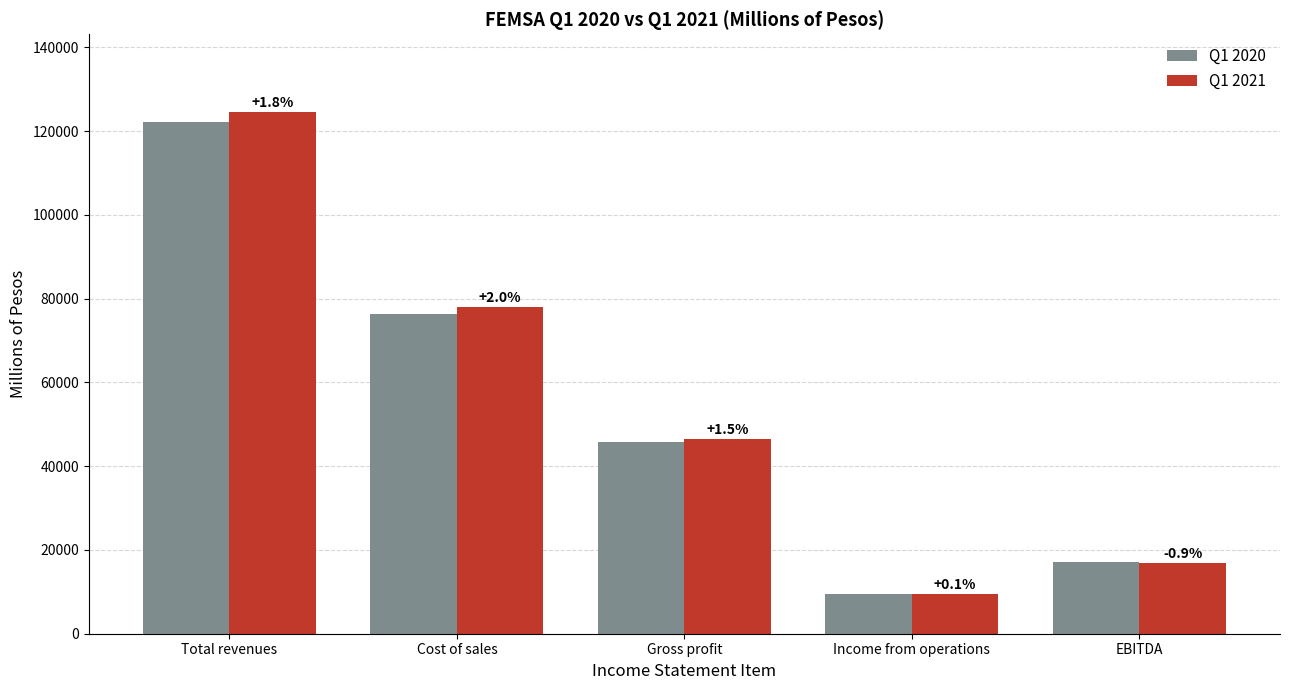

Are the bars grouped side by side (vs. stacked)?

Yes